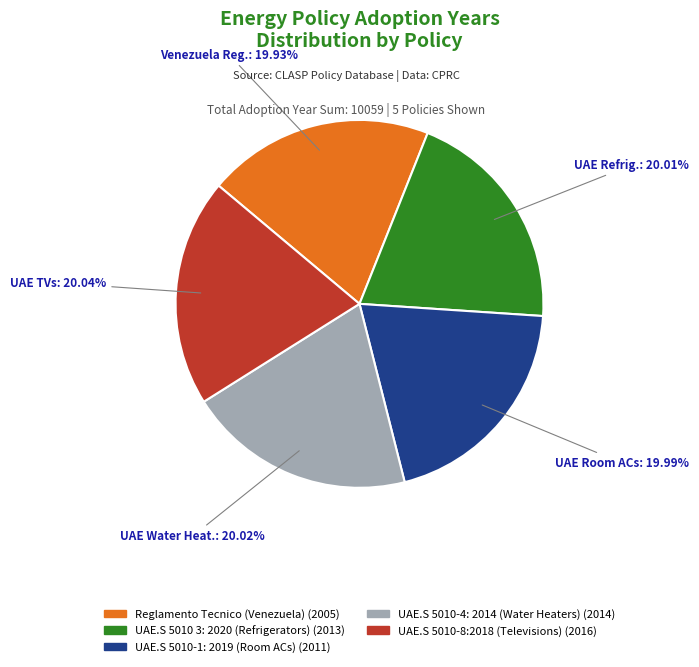

True or false: Reglamento Tecnico (Venezuela) accounts for 20% of the total.

True